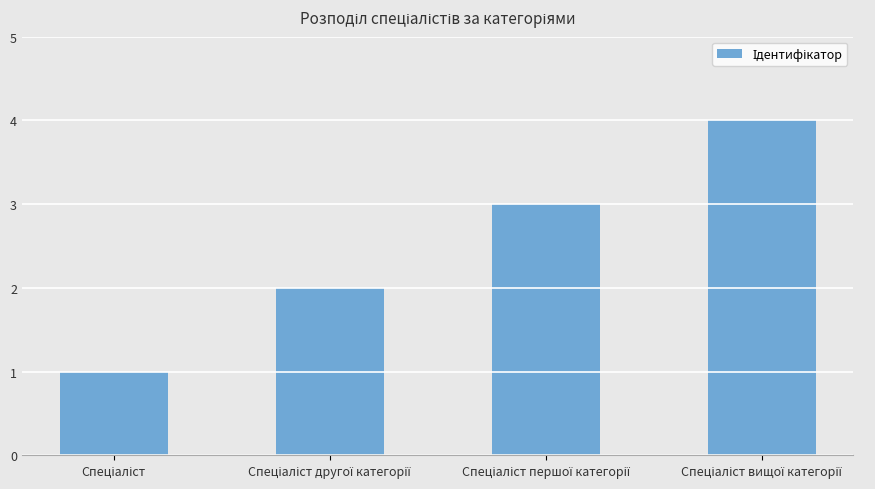

What is the difference between the maximum and minimum values?

3